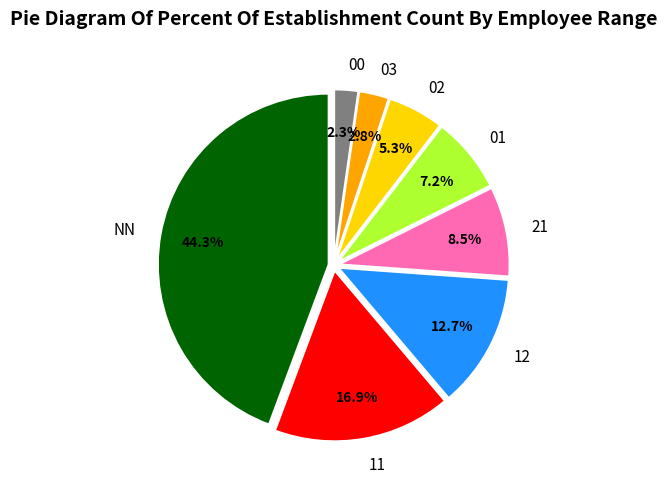

Which slice is the largest?

NN